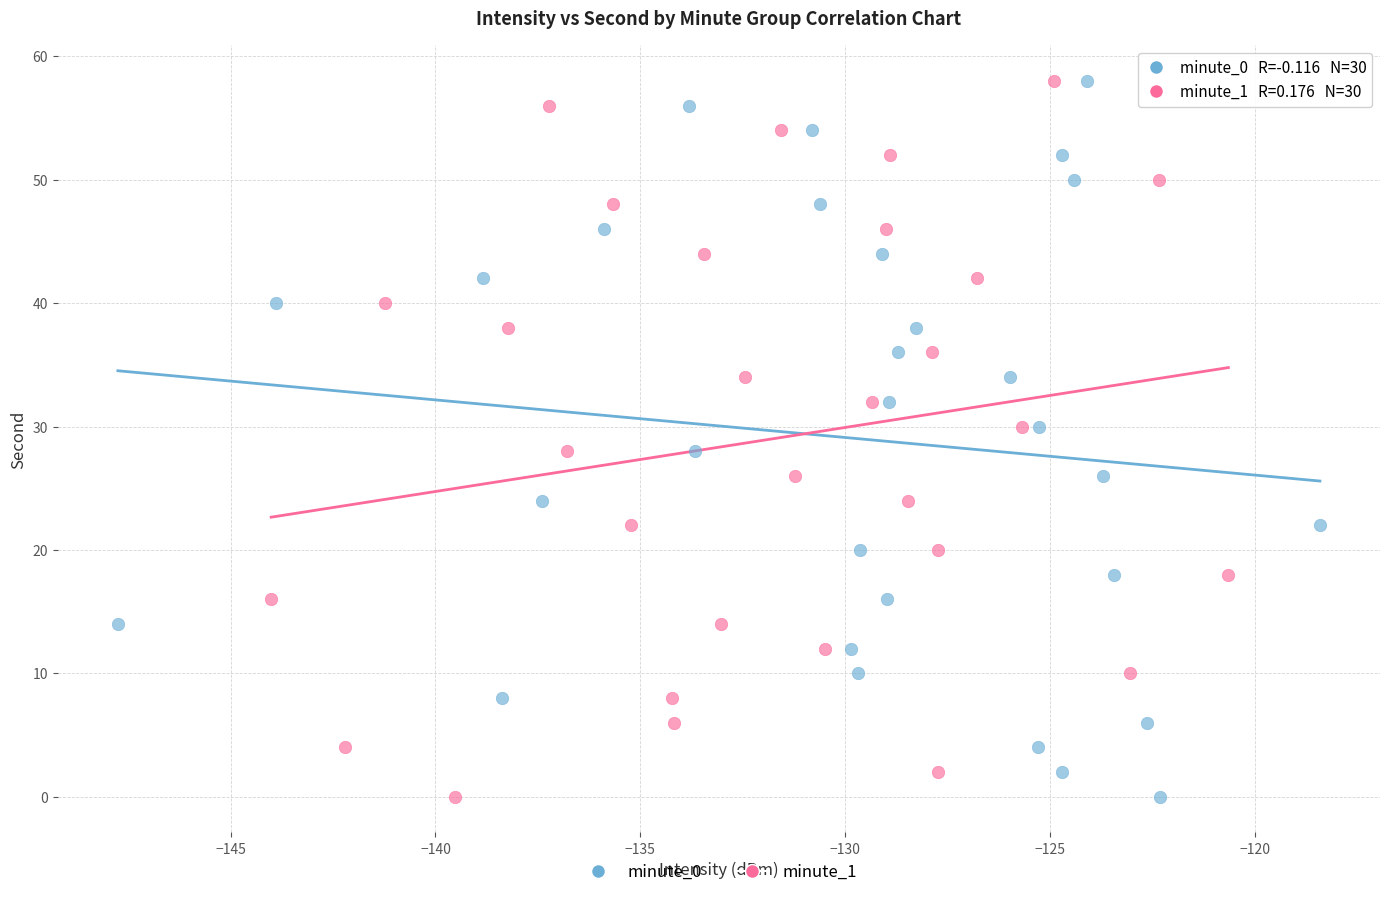

What are all the series names shown in the legend?

minute_0, minute_1